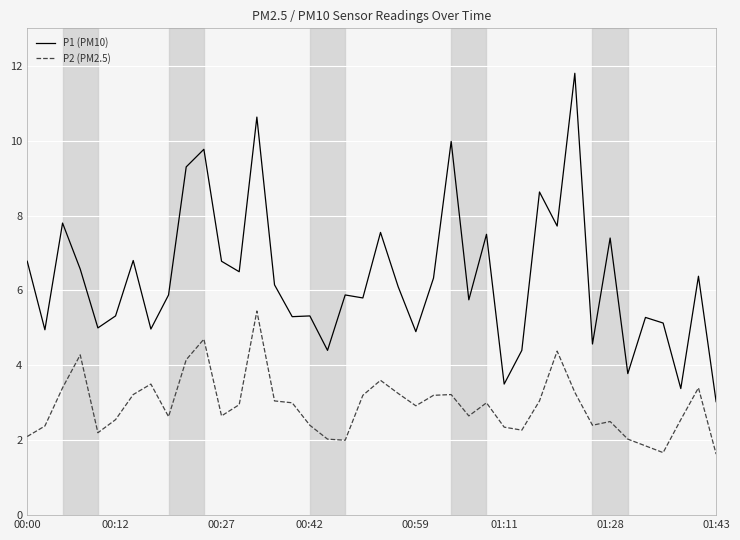

List the series in order of their overall mean, lowest first.

P2 (PM2.5), P1 (PM10)